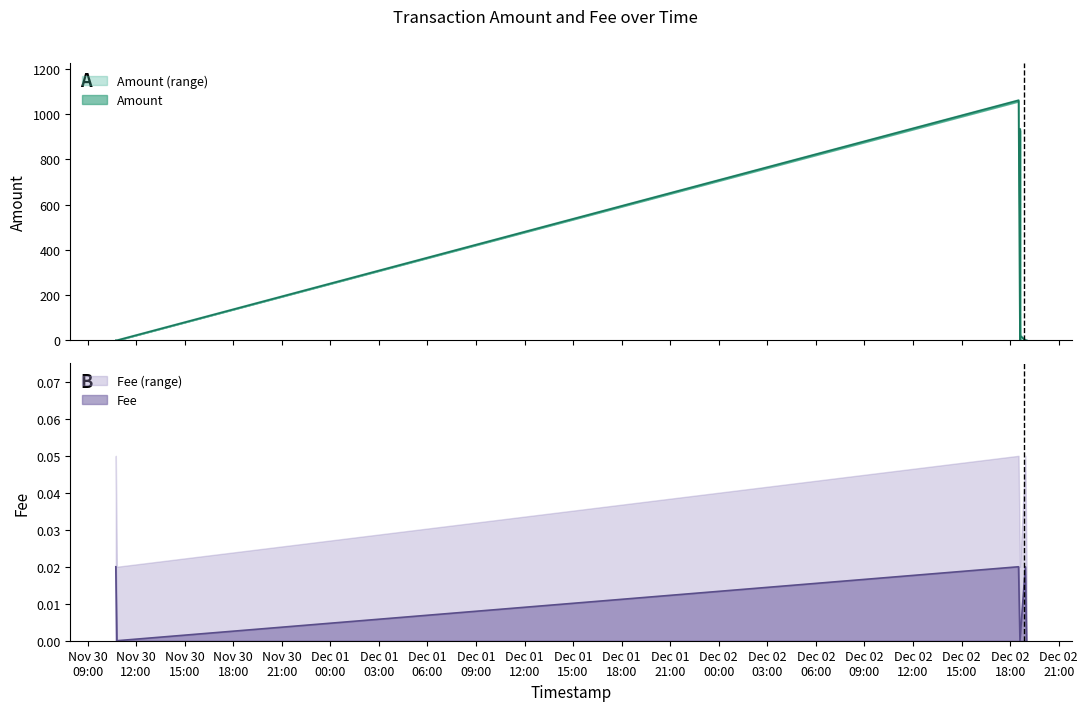

Which series has the largest total across all categories?

Amount